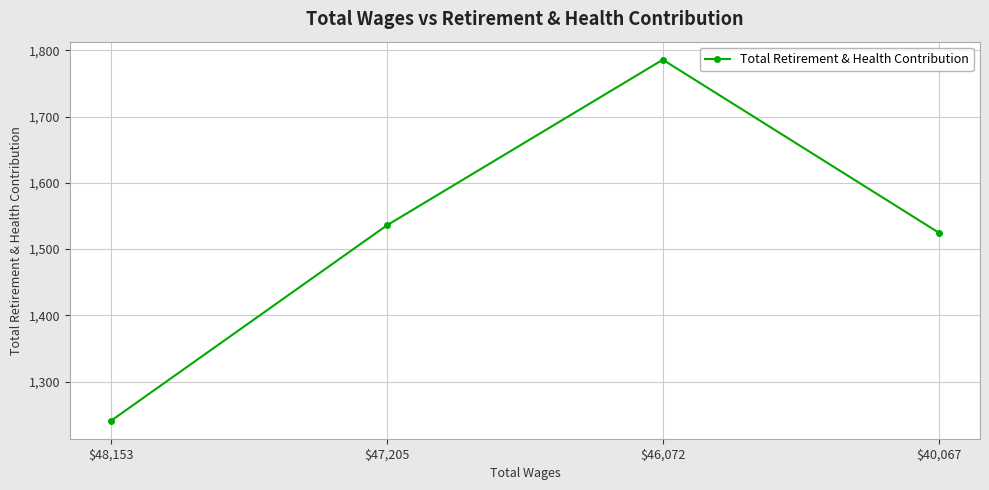

What position from the left is $48,153?

1